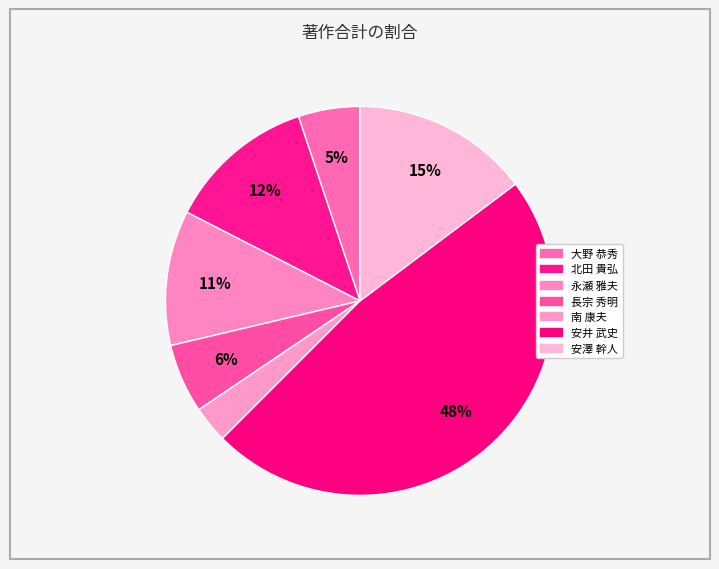

Do 安澤 幹人 and 北田 貴弘 together represent more than half of the pie?

No